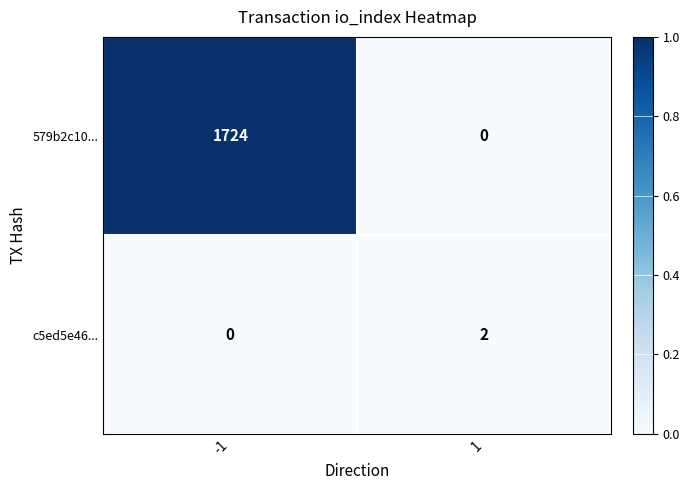

What is the maximum value for 579b2c10...?

1724